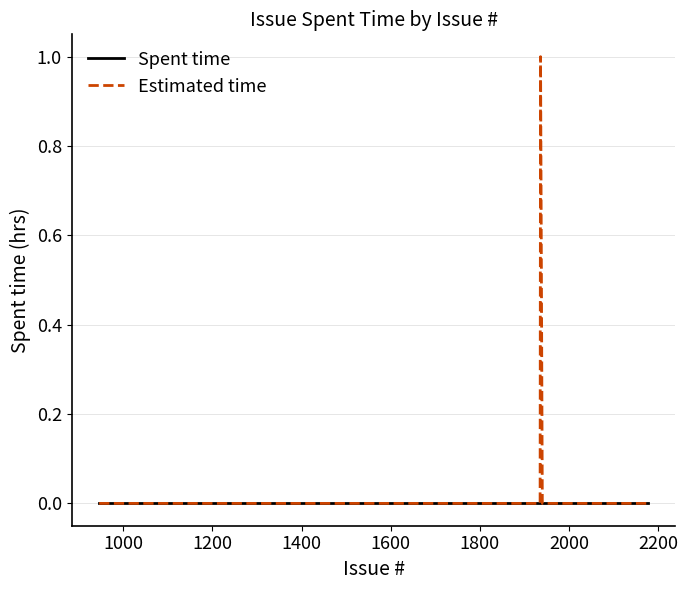

Rank the series by their average value, from lowest to highest.

Spent time, Estimated time